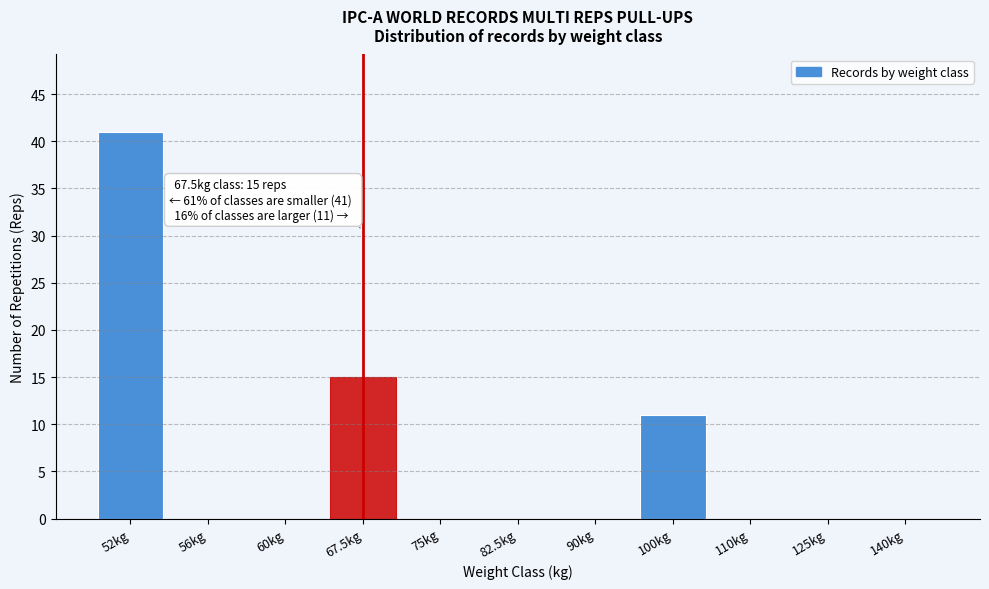

Reading left to right, what are all the values shown in this chart?

52kg=41	56kg=0	60kg=0	67.5kg=15	75kg=0	82.5kg=0	90kg=0	100kg=11	110kg=0	125kg=0	140kg=0